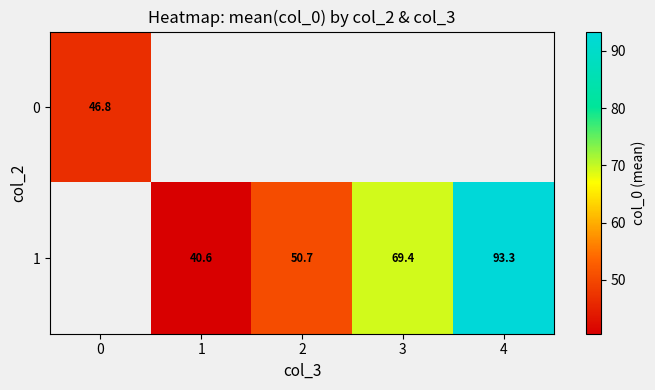

Count the number of categories in the chart.

5